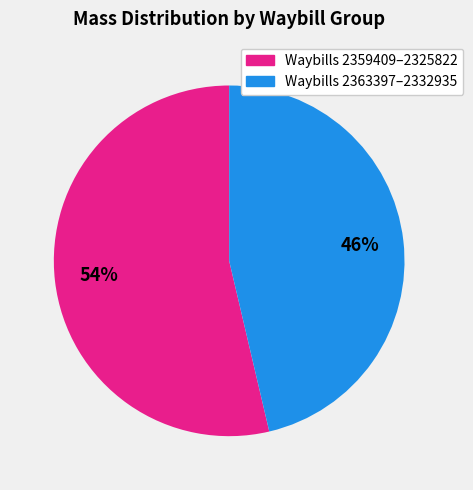

How many segments does this pie chart have?

2